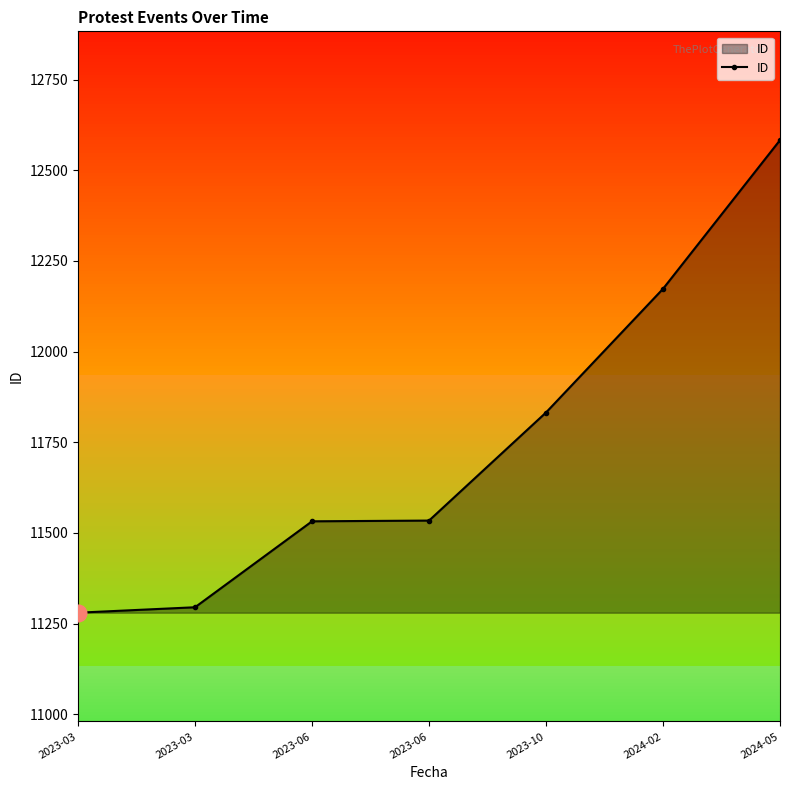

Reading left to right, what are all the values shown in this chart?

11280	11295	11532	11534	11832	12173	12583